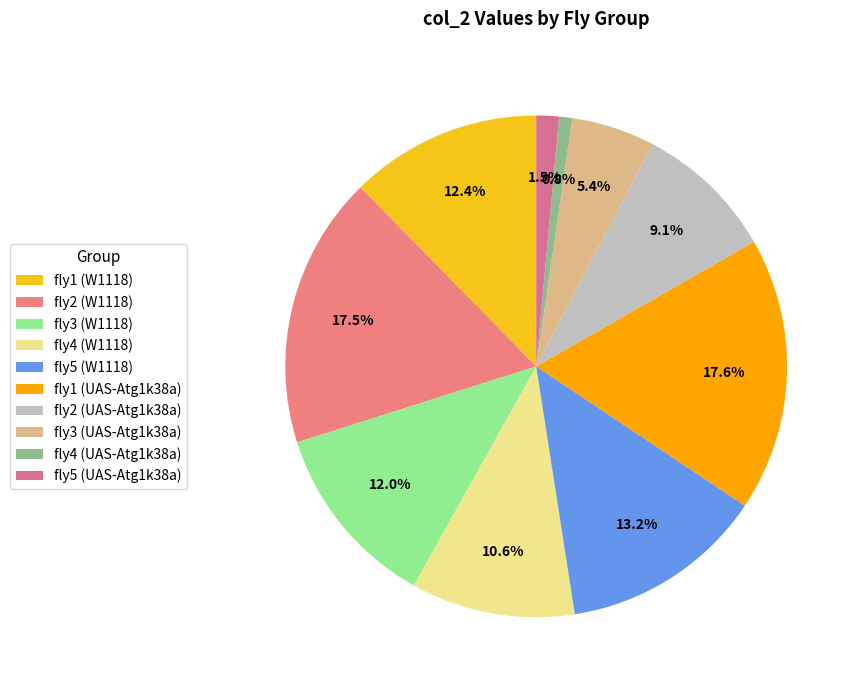

How many segments does this pie chart have?

10